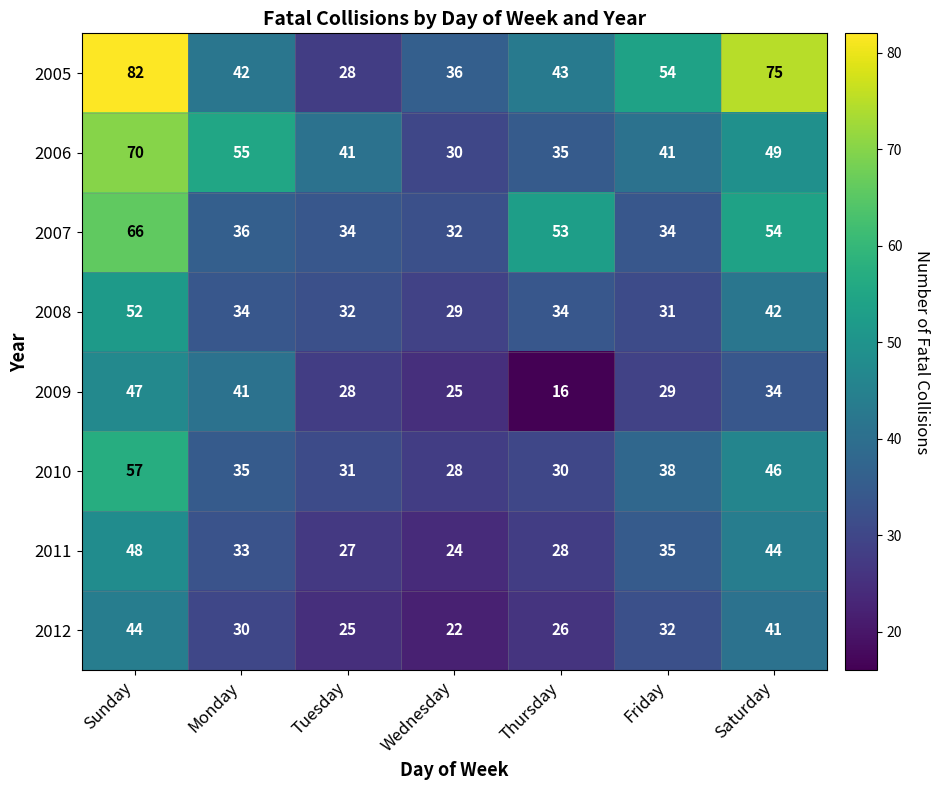

What is the average value of the 2008 series?

36